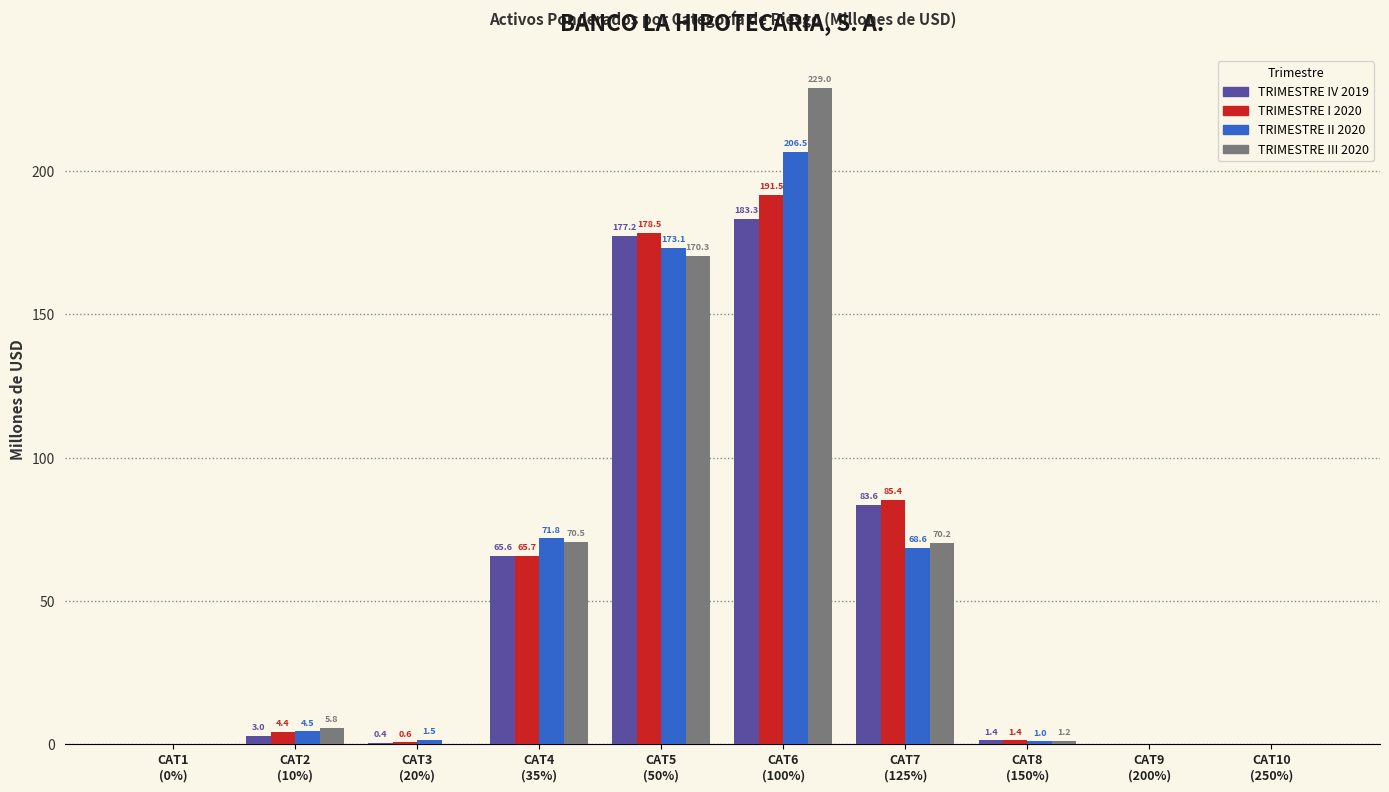

Which series has the largest total across all categories?

TRIMESTRE III 2020